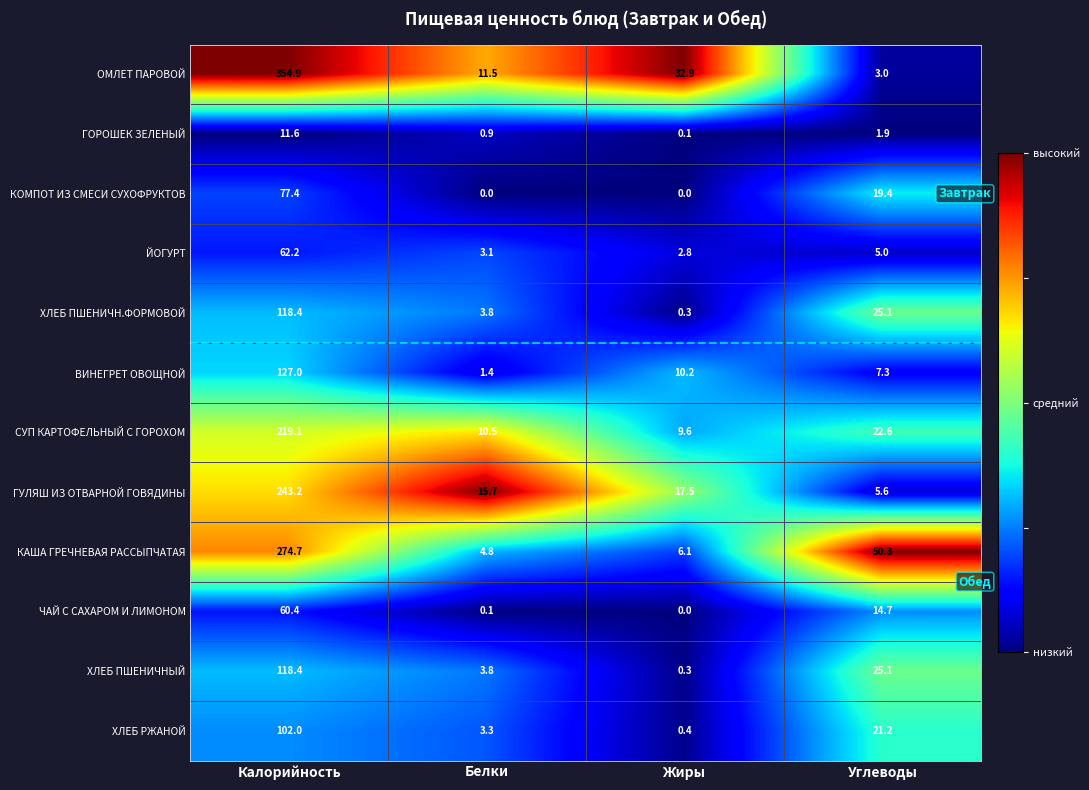

What is the lowest value of the ХЛЕБ ПШЕНИЧН.ФОРМОВОЙ series?

0.3